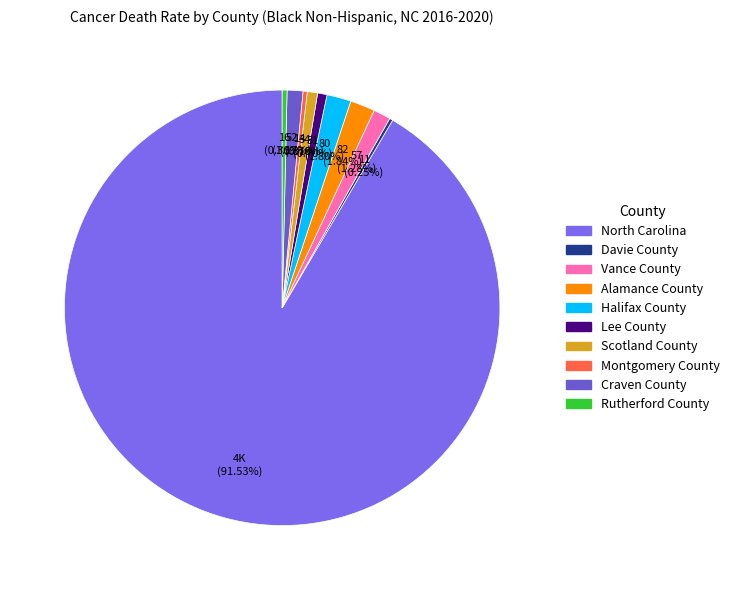

Combined, what portion of the pie is Vance County and Montgomery County?

1.6%